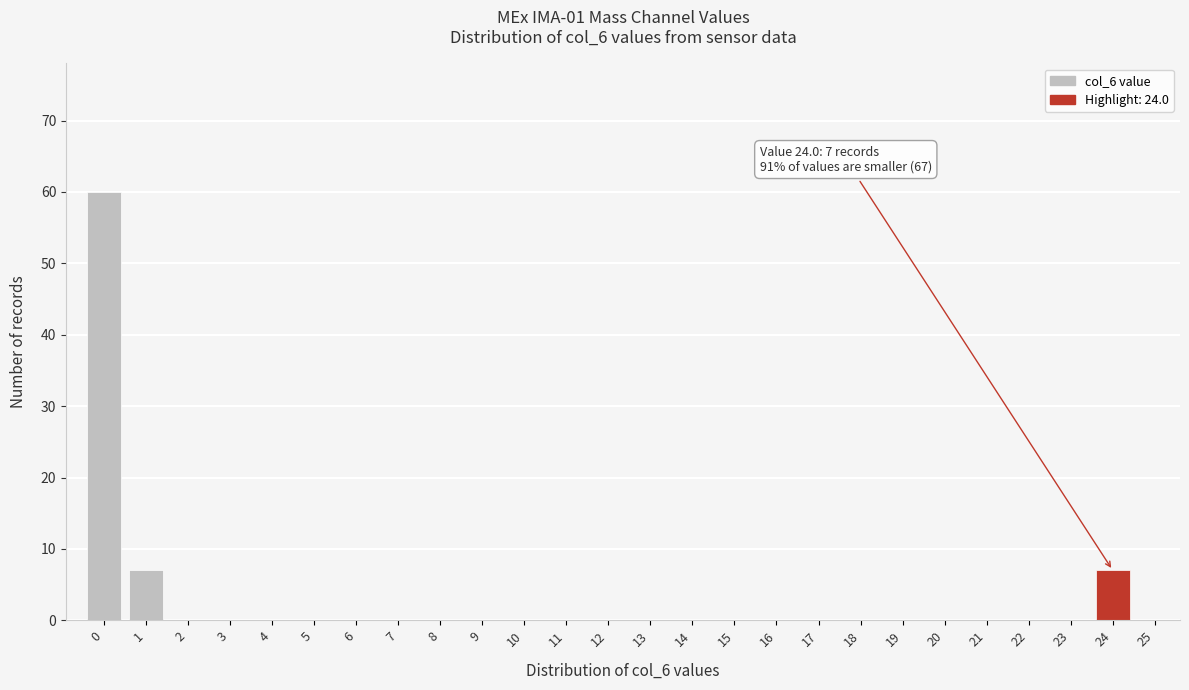

Reading left to right, extract all data points from this chart.

0=60	1=7	2=0	3=0	4=0	5=0	6=0	7=0	8=0	9=0	10=0	11=0	12=0	13=0	14=0	15=0	16=0	17=0	18=0	19=0	20=0	21=0	22=0	23=0	24=7	25=0